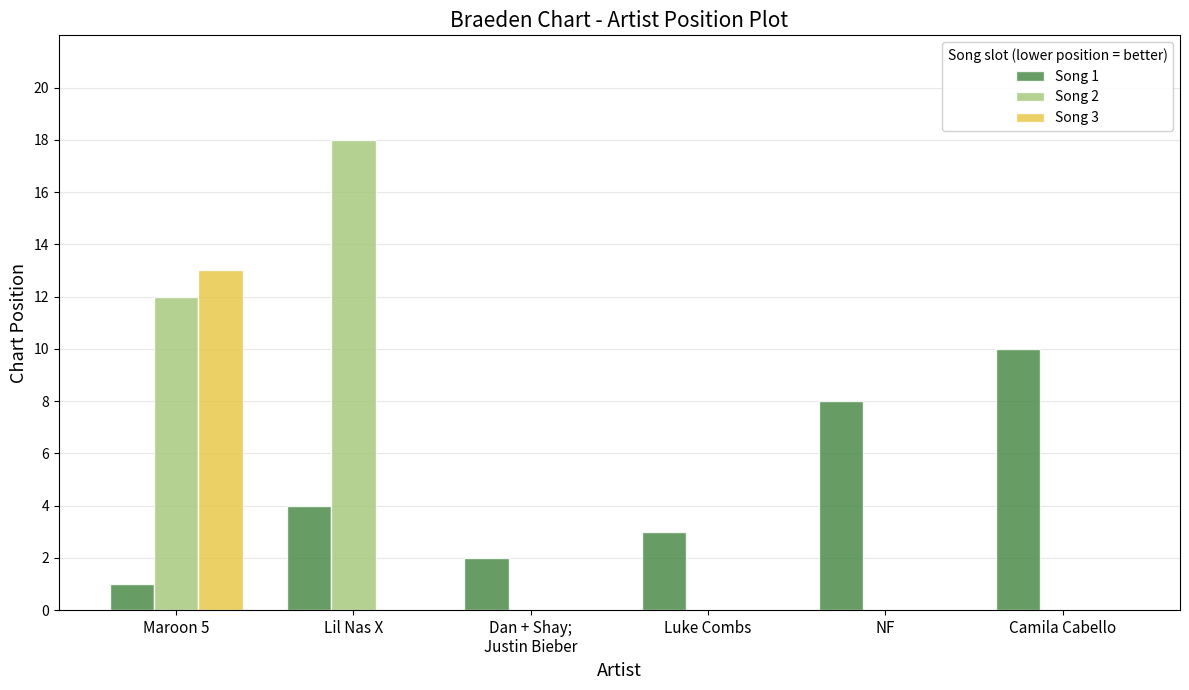

Between Dan + Shay;
Justin Bieber and Luke Combs, which series saw the biggest shift?

Song 1